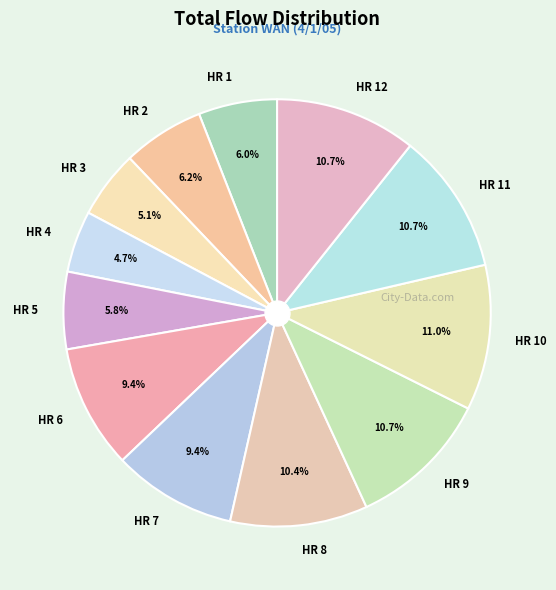

Which has a higher value, HR 8 or HR 3?

HR 8